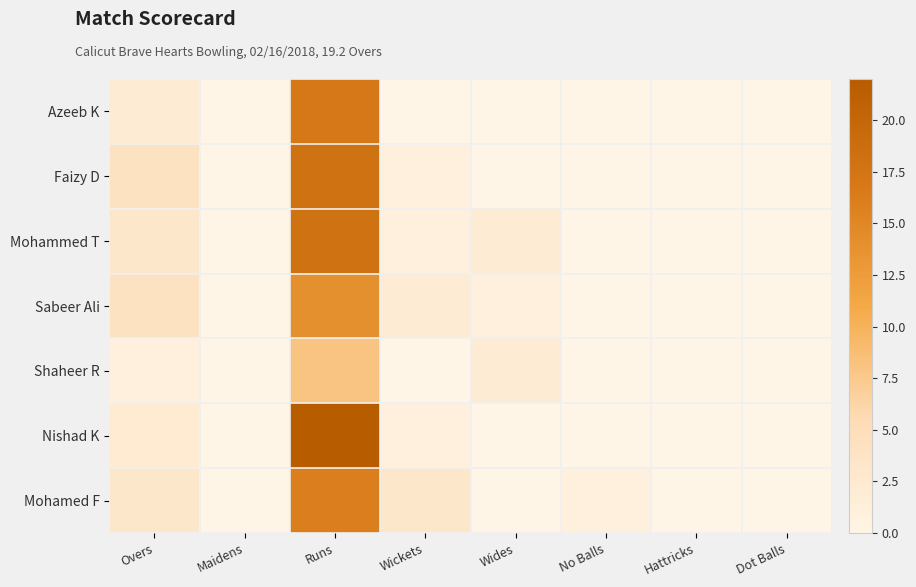

Reading right to left, what are all the values shown in this chart?

Azeeb K: Dot Balls=0.0	Hattricks=0.0	No Balls=0.0	Wides=0.0	Wickets=0.0	Runs=17.0	Maidens=0.0	Overs=2.0
Faizy D: Dot Balls=0.0	Hattricks=0.0	No Balls=0.0	Wides=0.0	Wickets=1.0	Runs=18.0	Maidens=0.0	Overs=4.0
Mohammed T: Dot Balls=0.0	Hattricks=0.0	No Balls=0.0	Wides=2.0	Wickets=1.0	Runs=18.0	Maidens=0.0	Overs=3.0
Sabeer Ali: Dot Balls=0.0	Hattricks=0.0	No Balls=0.0	Wides=1.0	Wickets=2.0	Runs=14.0	Maidens=0.0	Overs=4.0
Shaheer R: Dot Balls=0.0	Hattricks=0.0	No Balls=0.0	Wides=2.0	Wickets=0.0	Runs=8.0	Maidens=0.0	Overs=1.0
Nishad K: Dot Balls=0.0	Hattricks=0.0	No Balls=0.0	Wides=0.0	Wickets=1.0	Runs=22.0	Maidens=0.0	Overs=2.2
Mohamed F: Dot Balls=0.0	Hattricks=0.0	No Balls=1.0	Wides=0.0	Wickets=3.0	Runs=16.0	Maidens=0.0	Overs=3.0